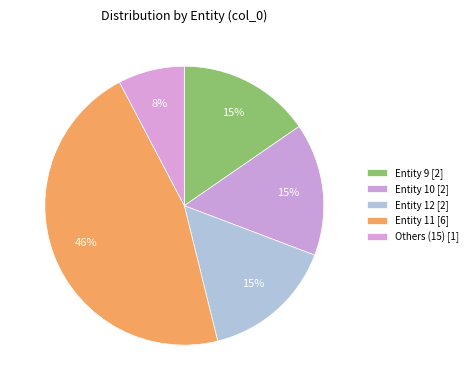

Count the number of slices in the pie.

5